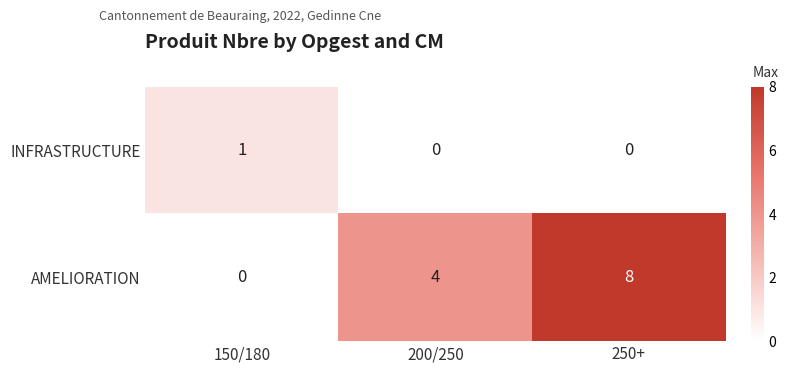

What is the maximum value shown in the chart?

8